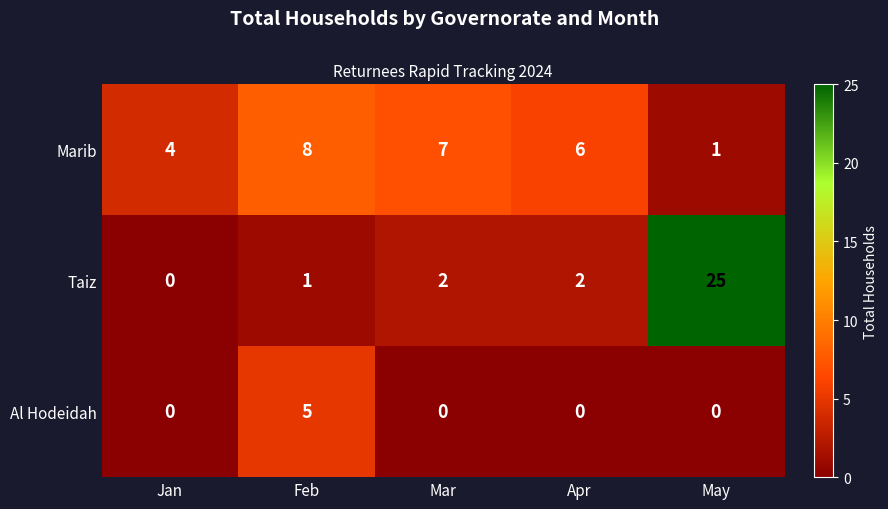

True or false: Taiz has a value of 2 at Mar.

True